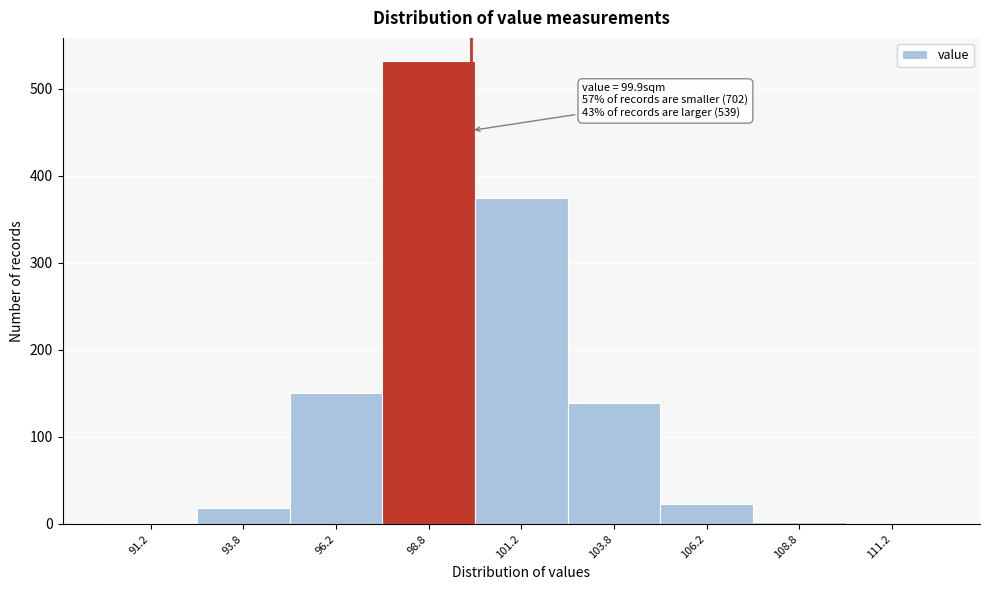

Which range on the x-axis has the tallest bar?

97.5 to 100.0